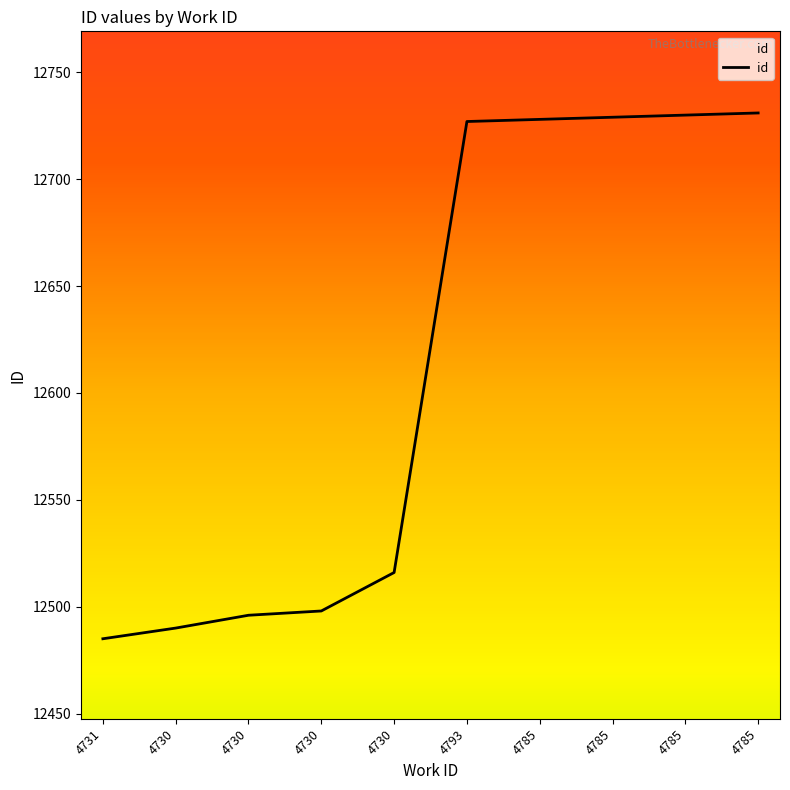

Does the chart have visible grid lines?

No